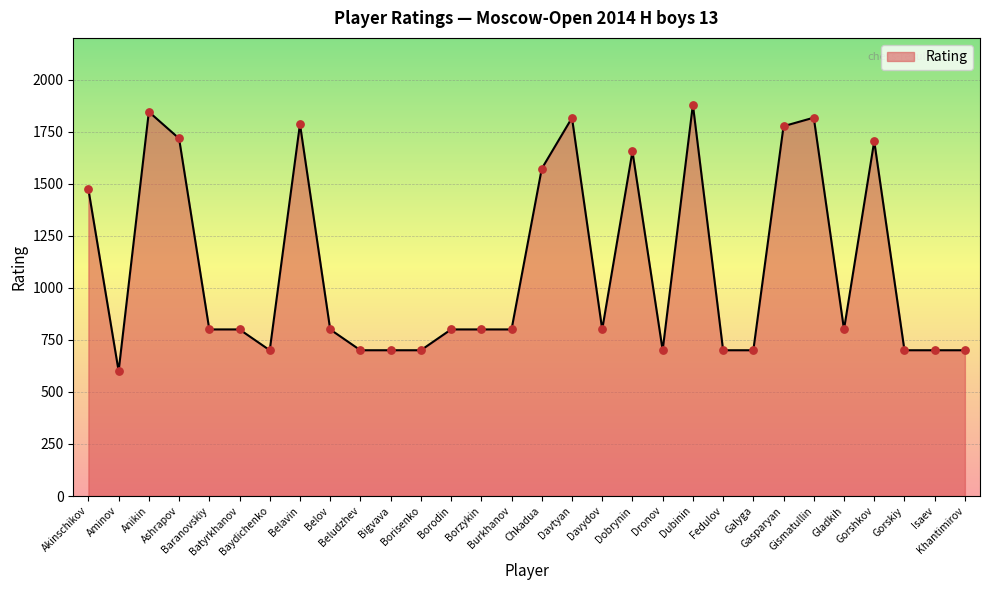

What is the change in value from Ashrapov to Dronov?

-1017